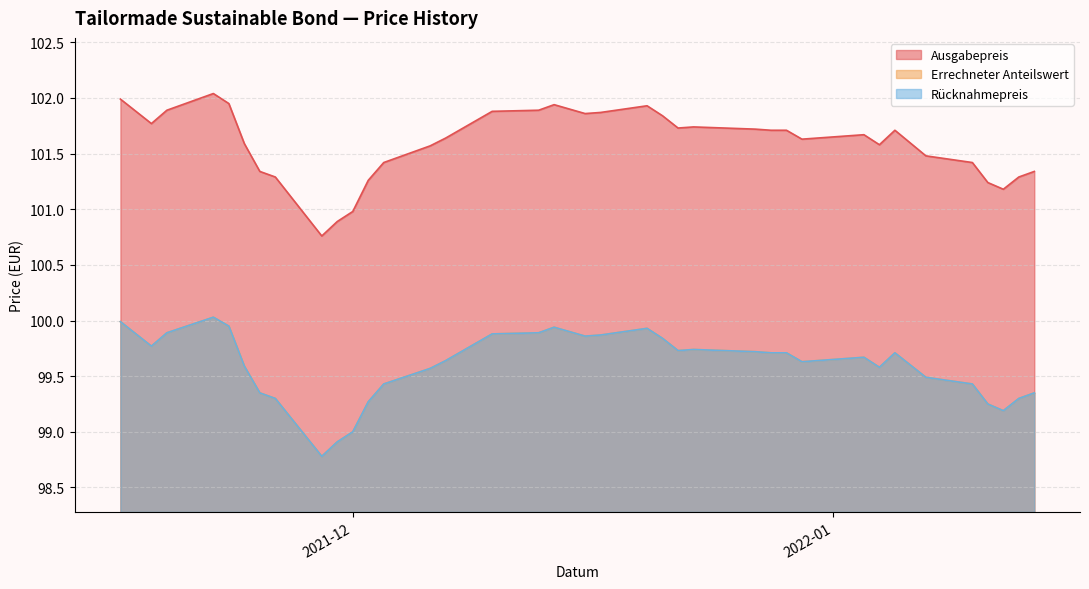

What is the lowest value of the Errechneter Anteilswert series?

98.8